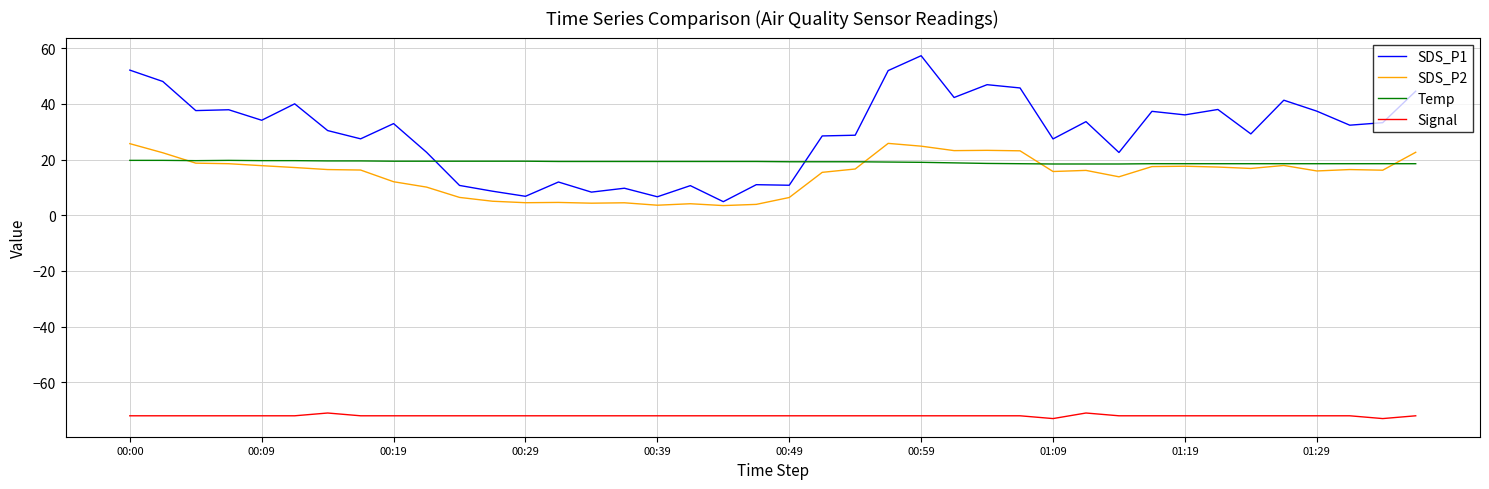

Which series has the largest total across all categories?

SDS_P1